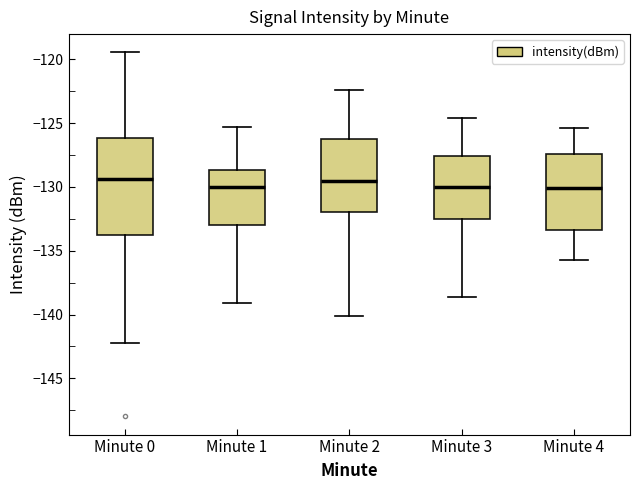

Comparing the boxes themselves (not the whiskers), which one is the tallest?

Minute 0